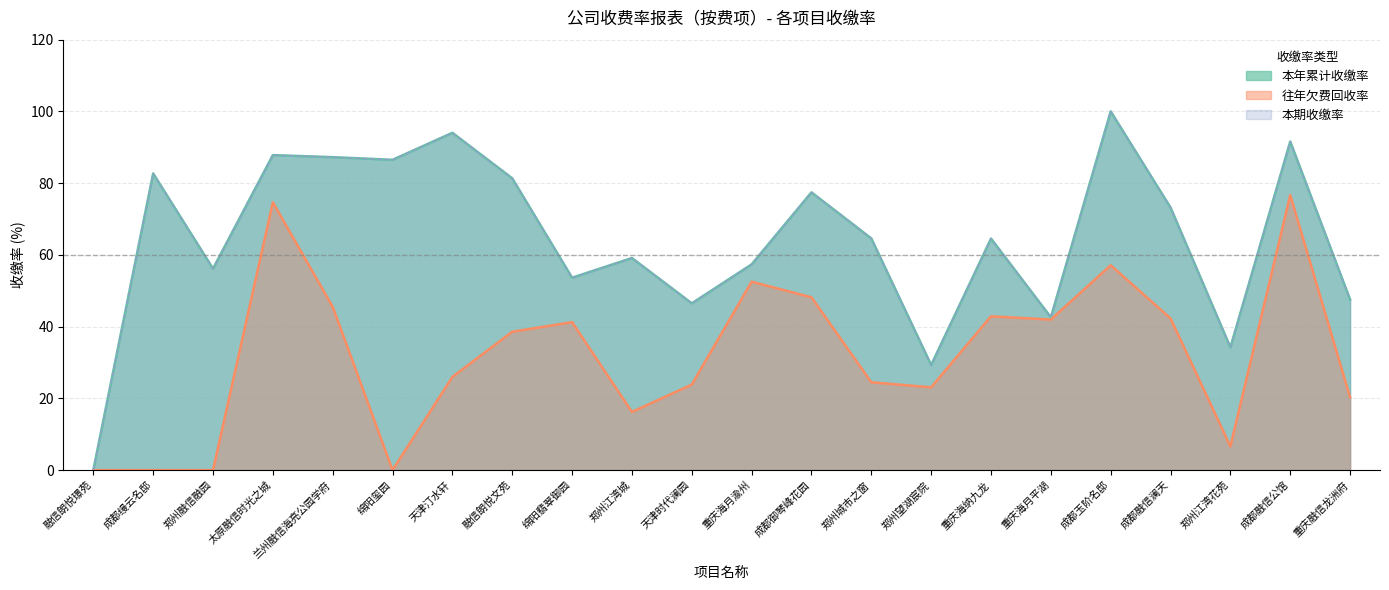

How many interior local peaks does the 往年欠费回收率 series have?

6